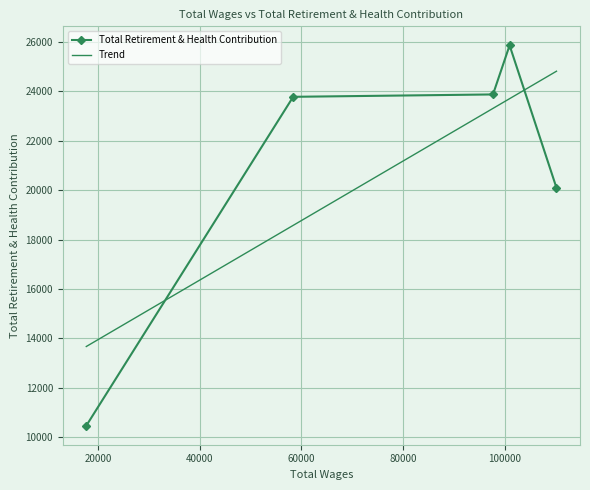

How many lines are shown in the chart?

1